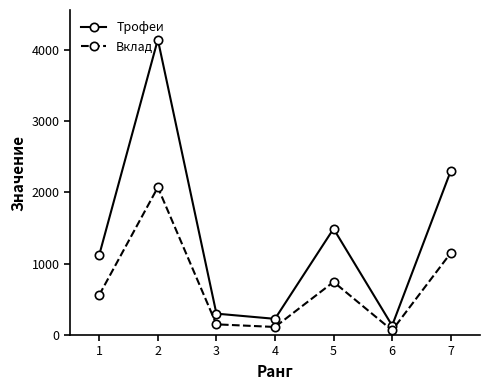

At how many categories does at least one series exceed 1778?

2